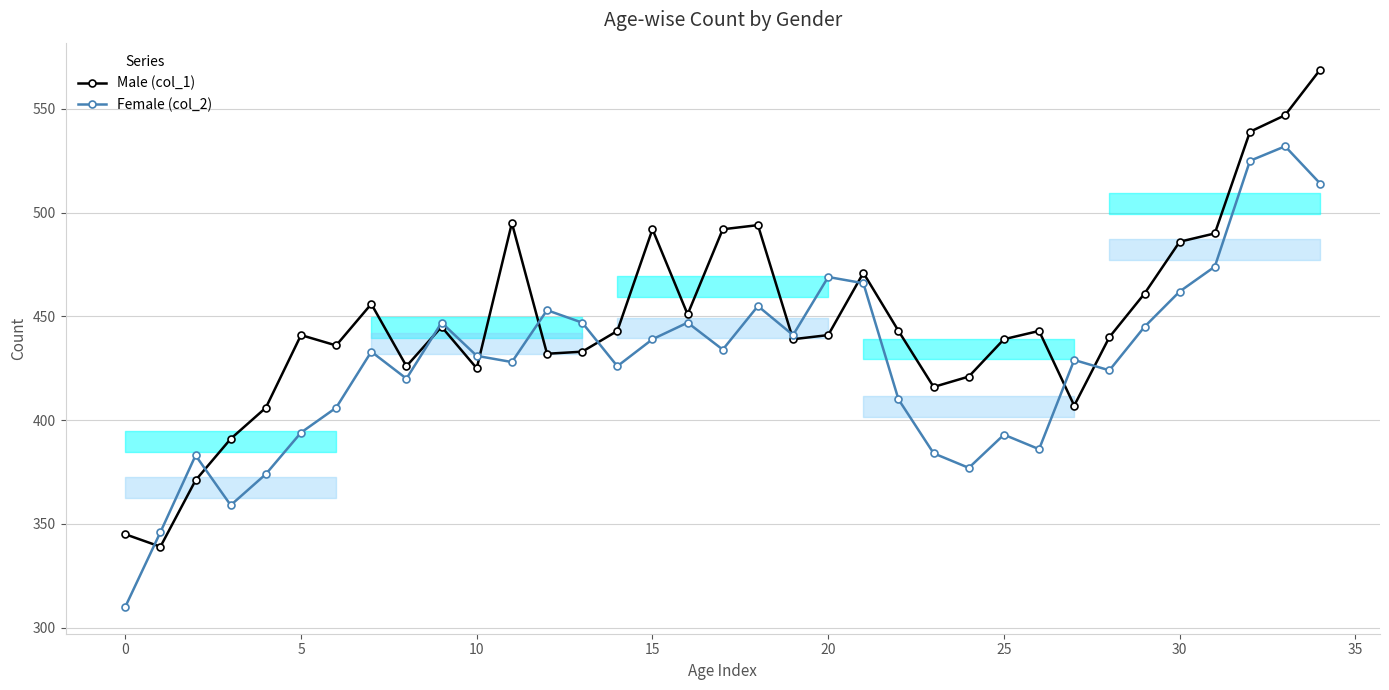

What are all the series names shown in the legend?

Male (col_1), Female (col_2)